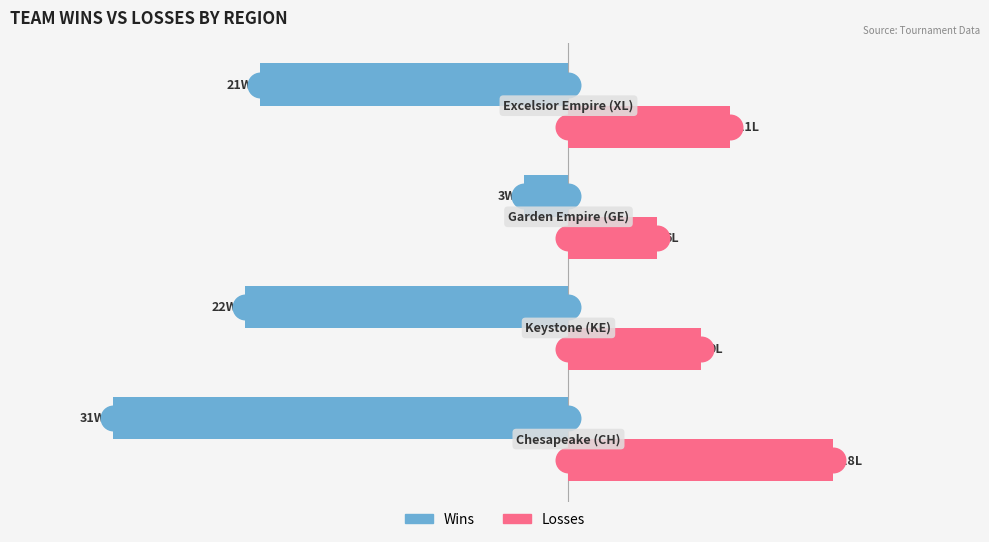

Is the value of Wins at 1 greater than the value of Losses at 2?

No